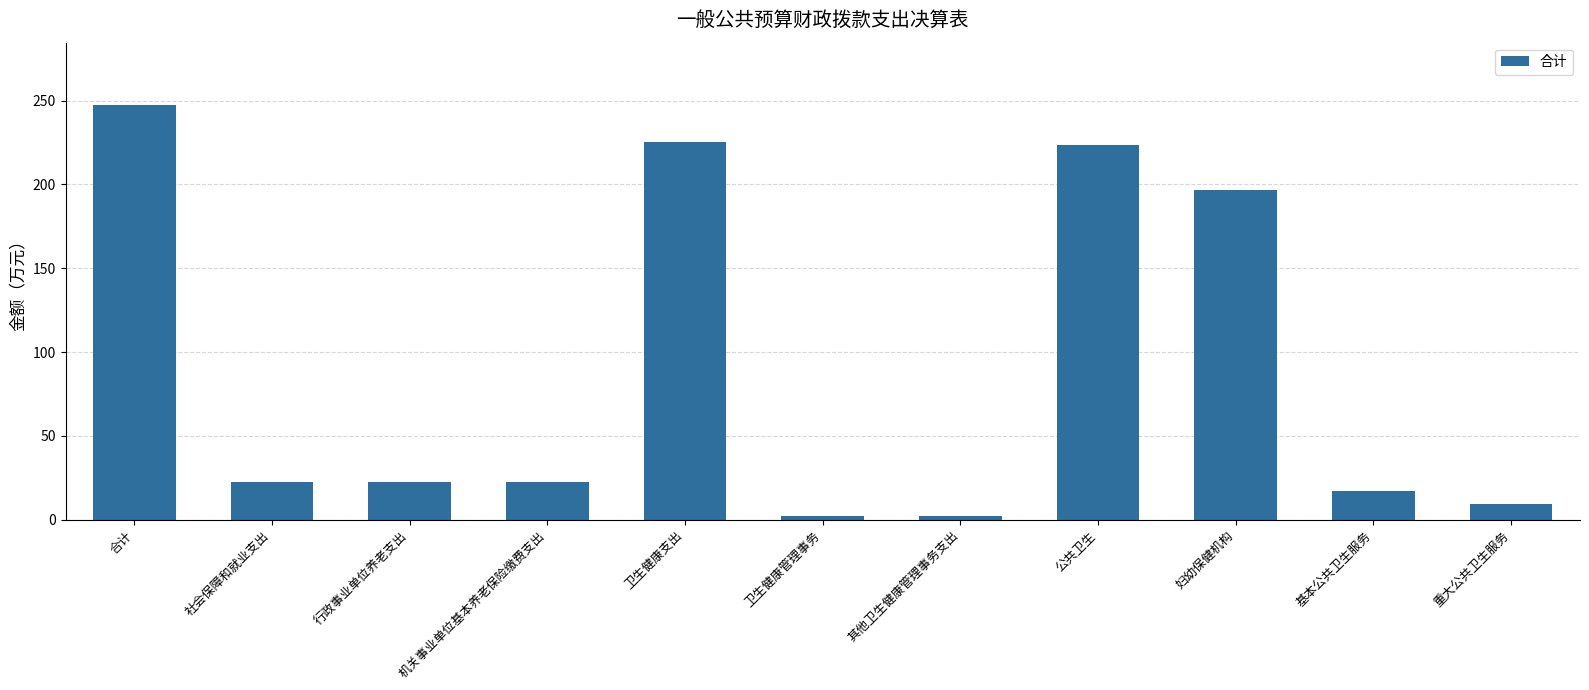

Reading right to left, what are all the values shown in this chart?

9.2	17.2	196.9	223.3	1.9	1.9	225.2	22.3	22.3	22.3	247.5